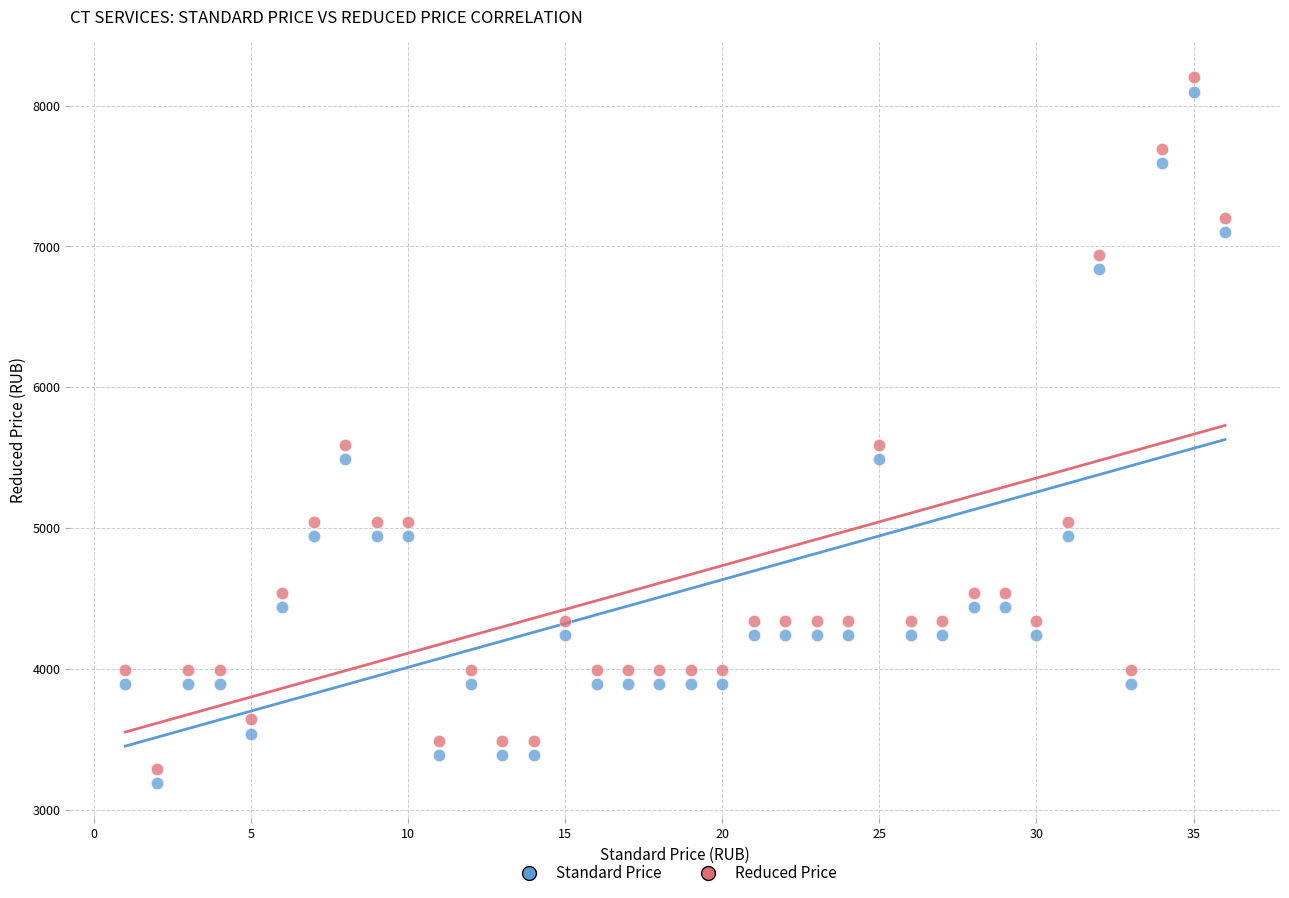

Across all data points, what is the range of X values (max minus min)?

35